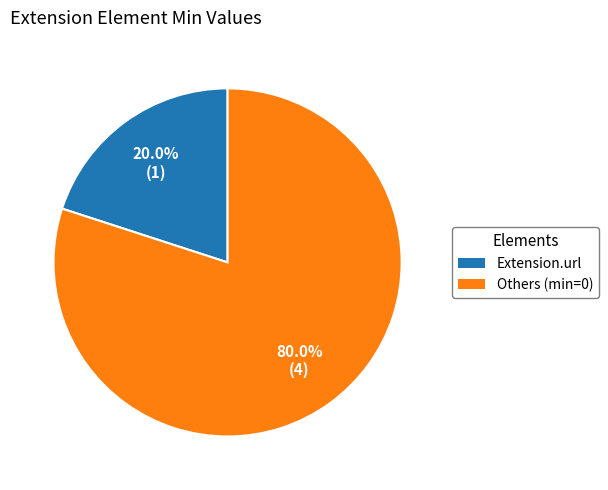

To the nearest percent, what is the difference between the largest and smallest slice percentages?

60%